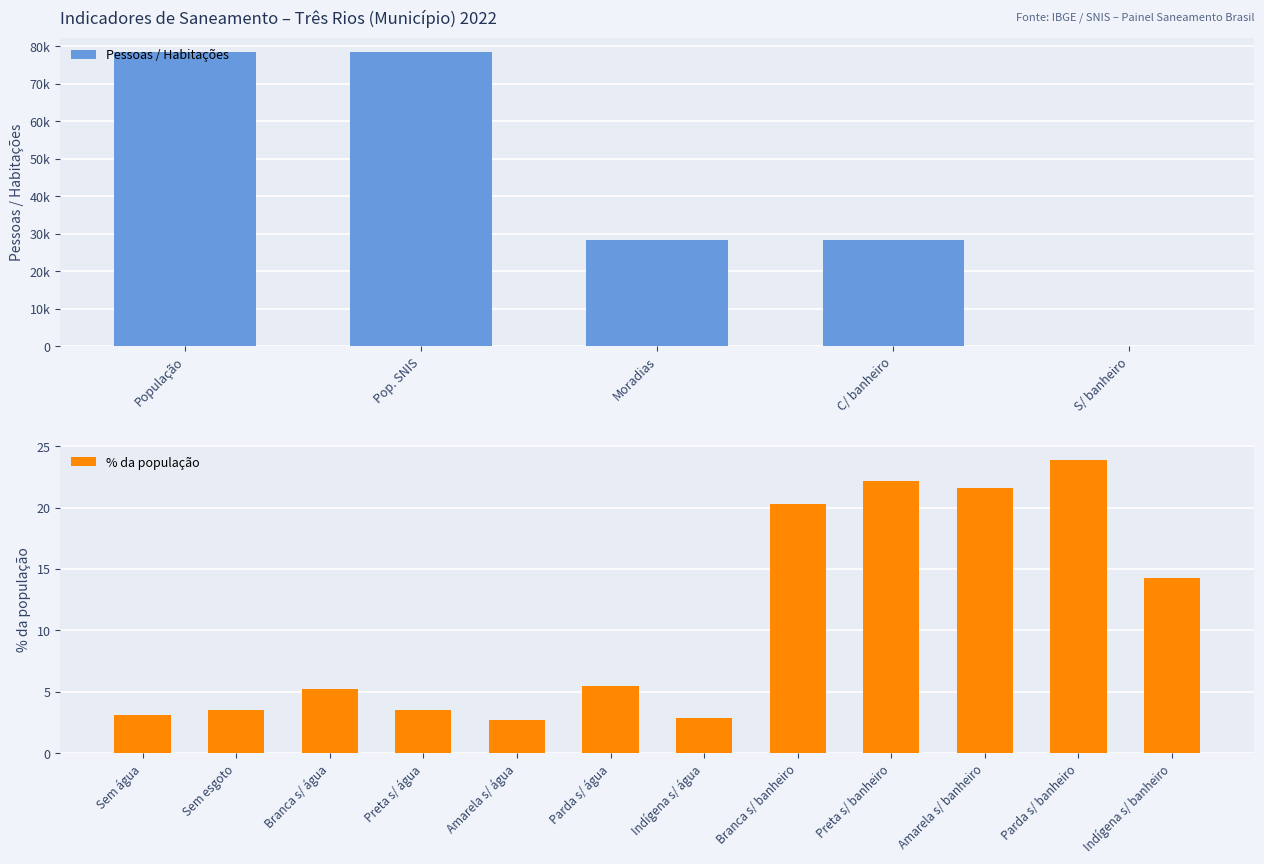

Is it true that % da população equals 5.0 at Sem esgoto?

False